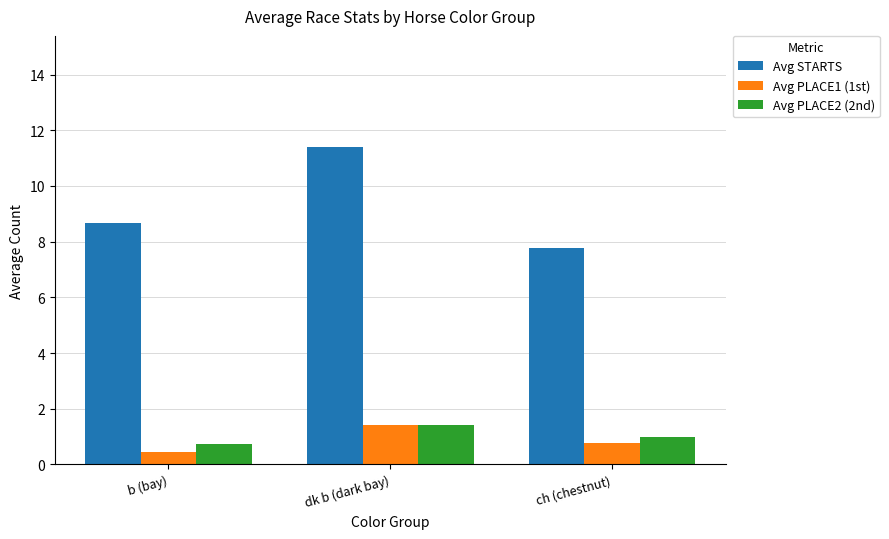

At which label is Avg STARTS closest to 9?

b (bay)